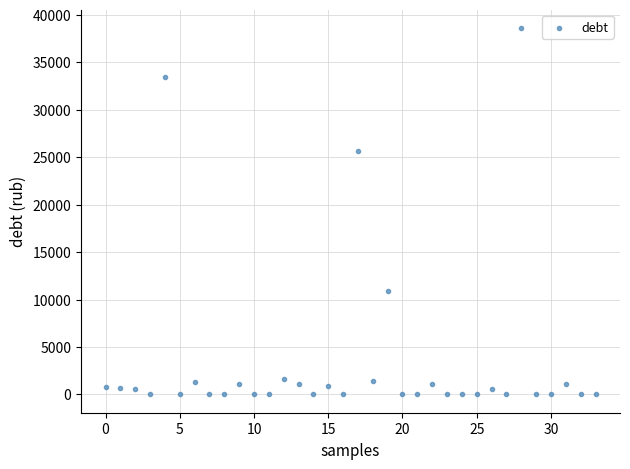

What Y value in the scatter plot is closest to 19310?

25613.7